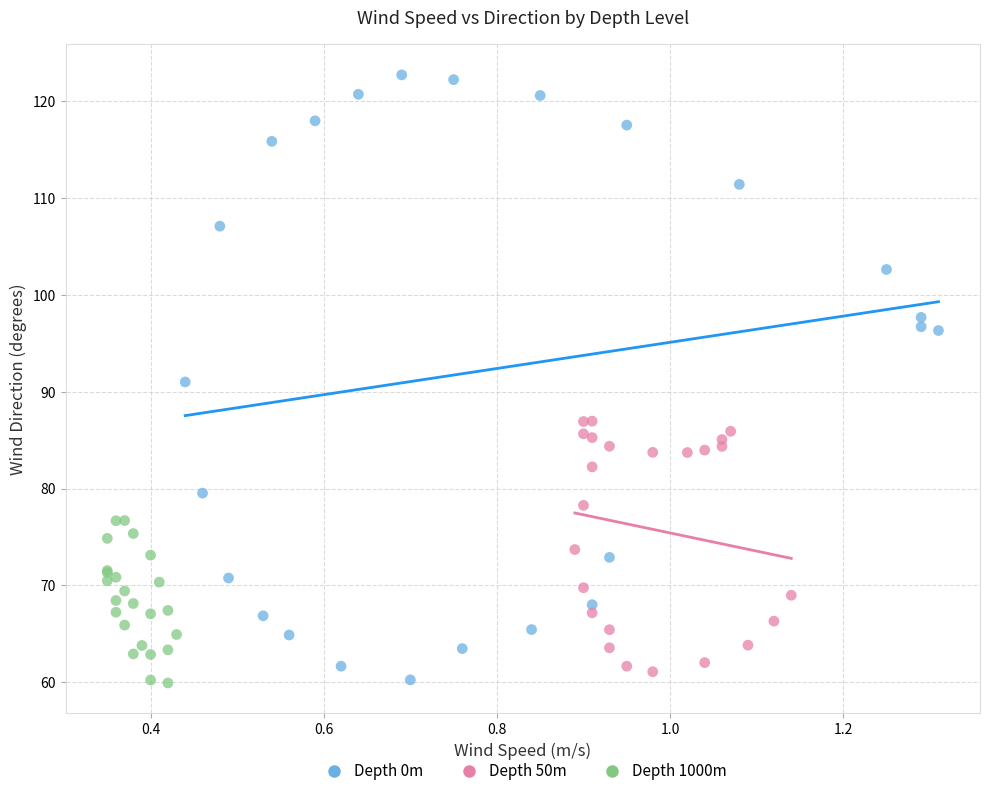

Which series has the largest Y range (max minus min)?

Depth 0m